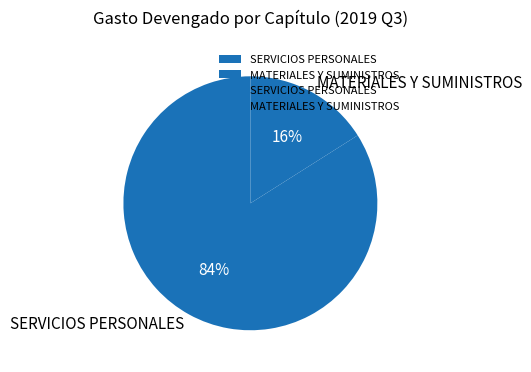

The SERVICIOS PERSONALES slice represents 98% of the pie. True or false?

False